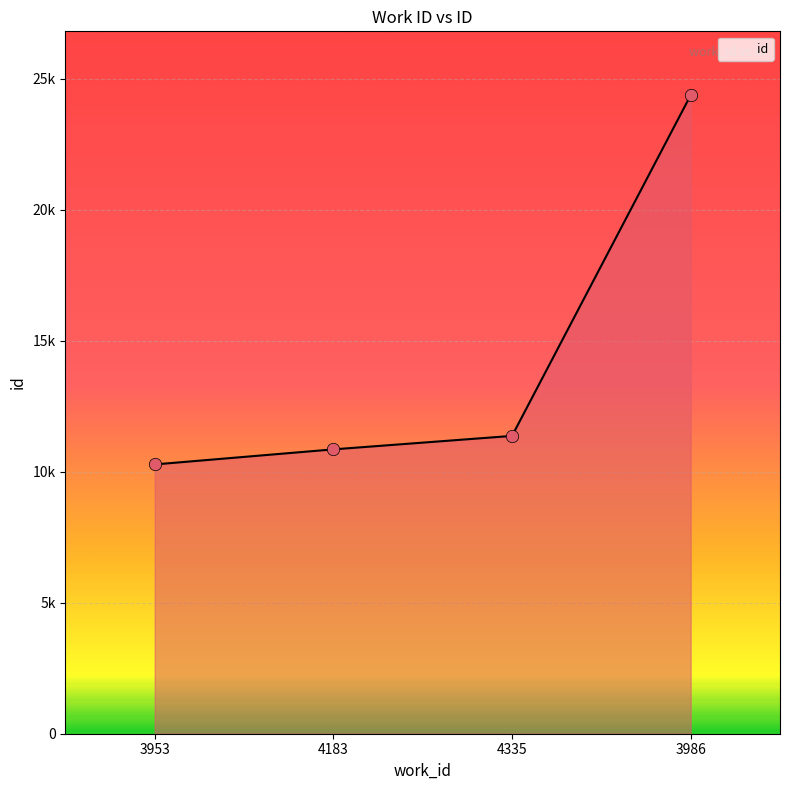

What is the change in value from 3953 to 4183?

+575